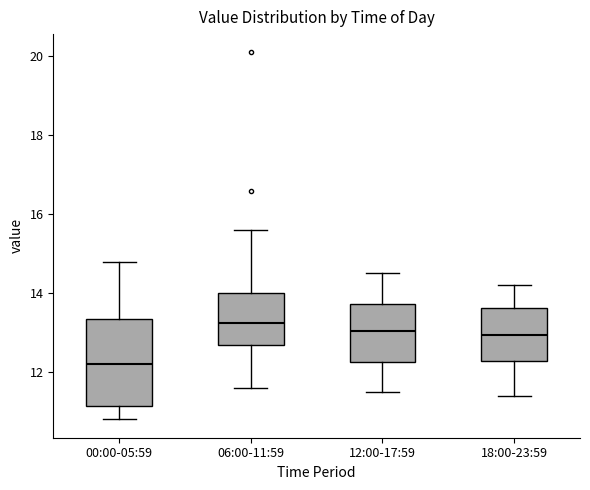

Reading left to right, transcribe this box plot: for each box, give where its median line is, the range the box spans, and where its two whiskers end, as read against the y-axis. The values are not printed on the chart, so give them approximately, as read against the axis.

00:00-05:59: median 12.2, box 11.2 to 13.4, whiskers 10.8 to 14.8
06:00-11:59: median 13.2, box 12.6 to 14.0, whiskers 11.6 to 15.6
12:00-17:59: median 13.0, box 12.2 to 13.8, whiskers 11.6 to 14.6
18:00-23:59: median 13.0, box 12.2 to 13.6, whiskers 11.4 to 14.2